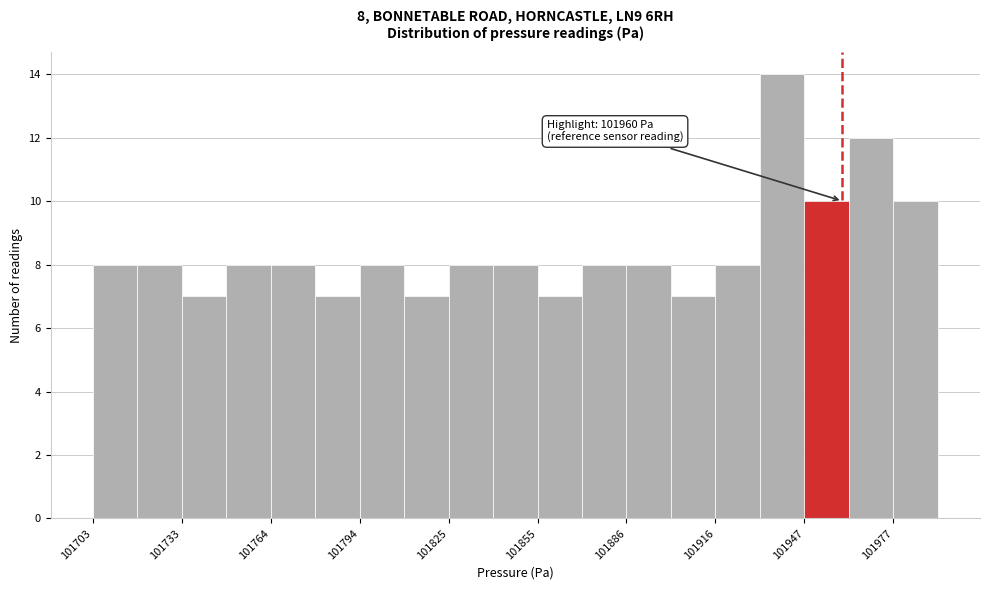

Around what value on the x-axis is the tallest bar? Give the approximate position of its centre, as read against the axis.

101940